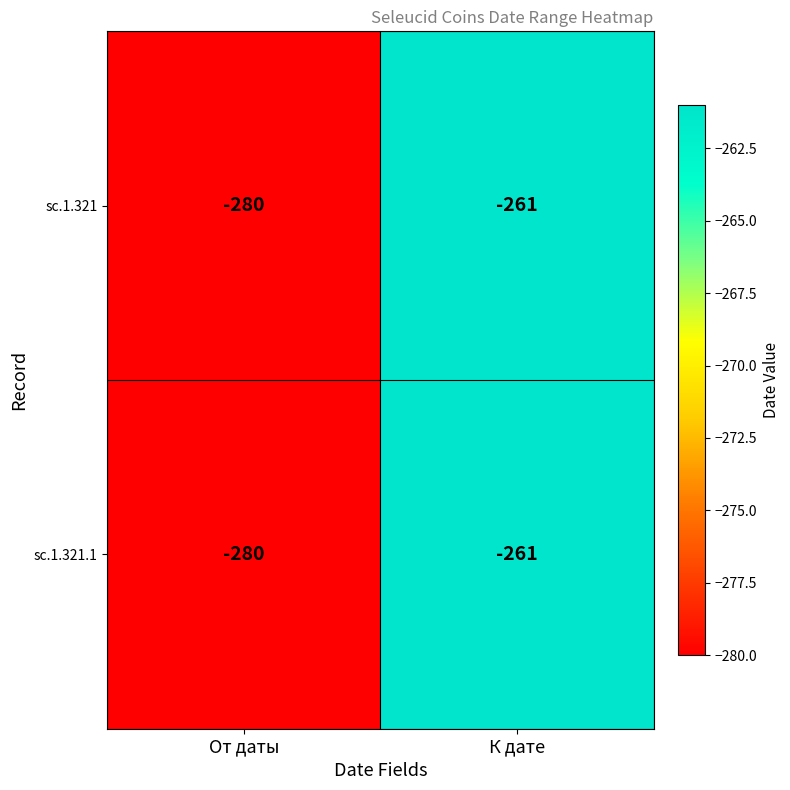

Reading left to right, transcribe all the data shown in this chart.

sc.1.321: От даты=-280	К дате=-261
sc.1.321.1: От даты=-280	К дате=-261